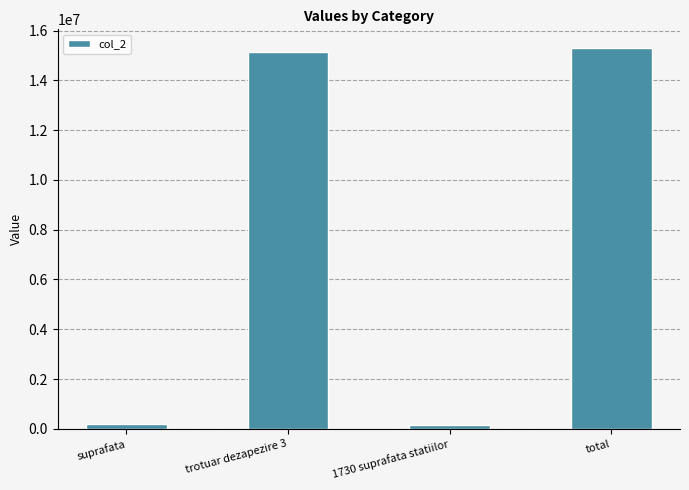

What is the maximum value shown in the chart?

15288640